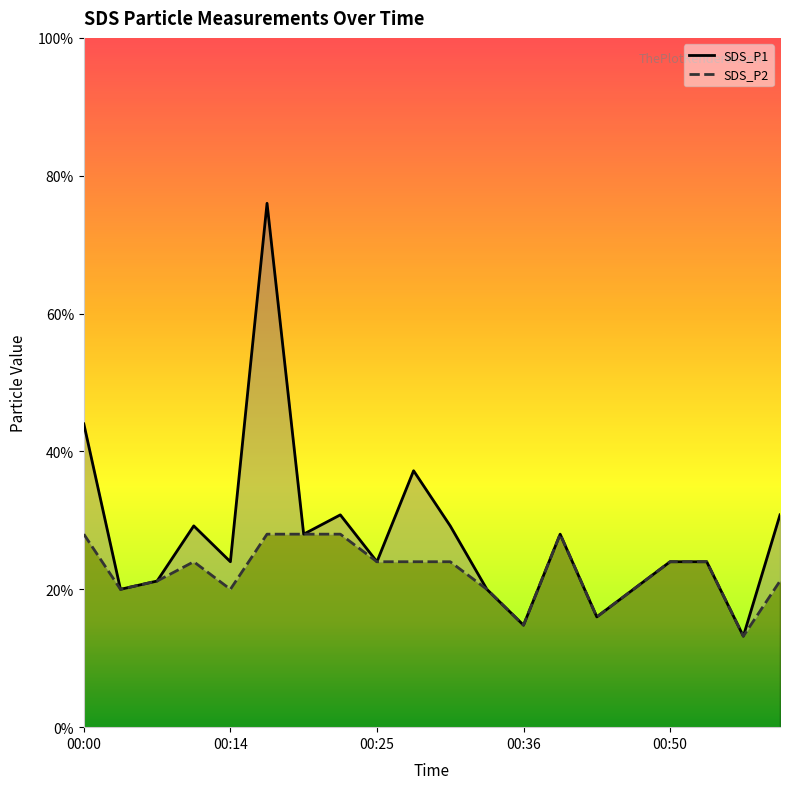

True or false: SDS_P2 and SDS_P1 intersect in this chart.

False